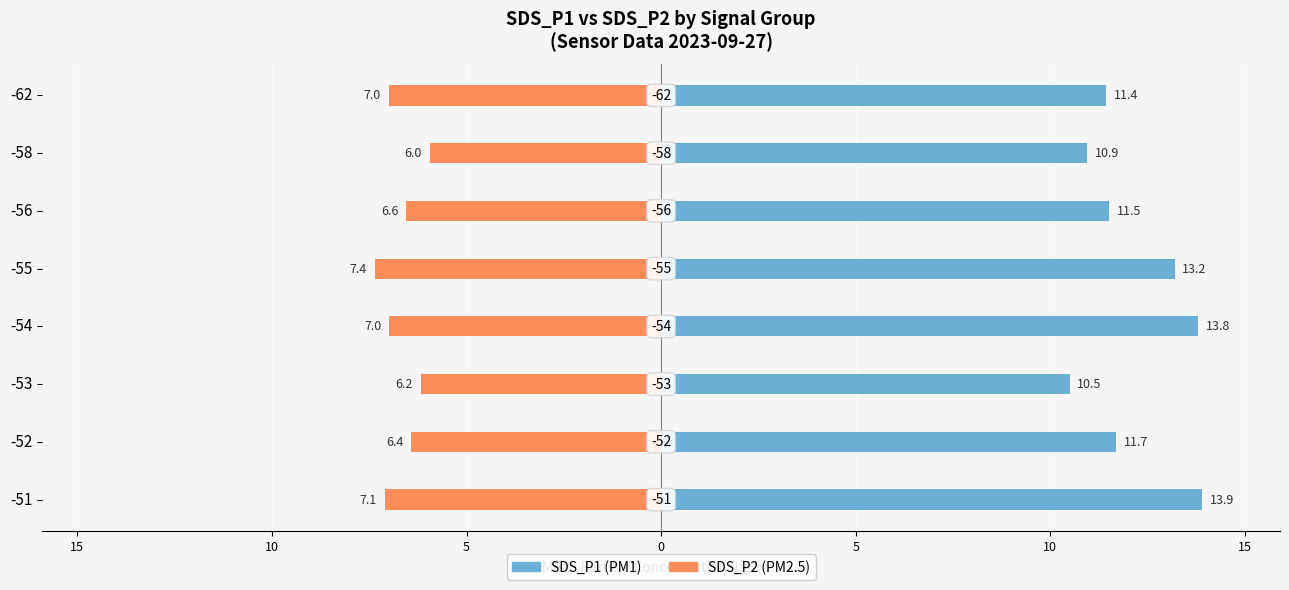

At how many categories does at least one series exceed 6?

8